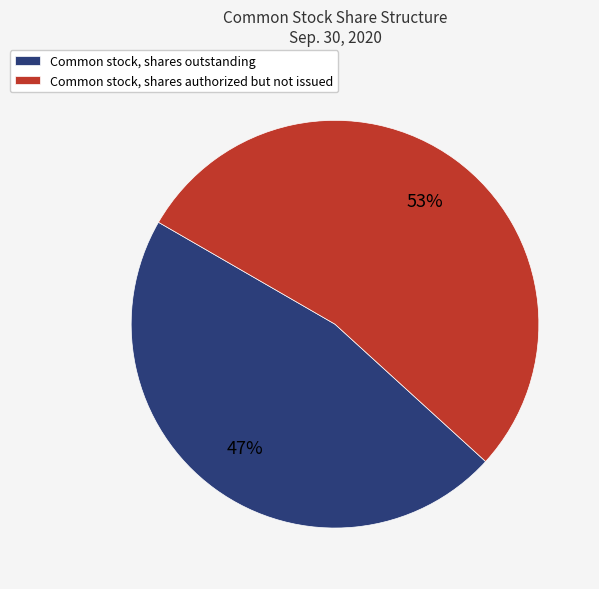

To the nearest percent, what is the combined percentage of Common stock, shares outstanding and Common stock, shares authorized but not issued?

100%